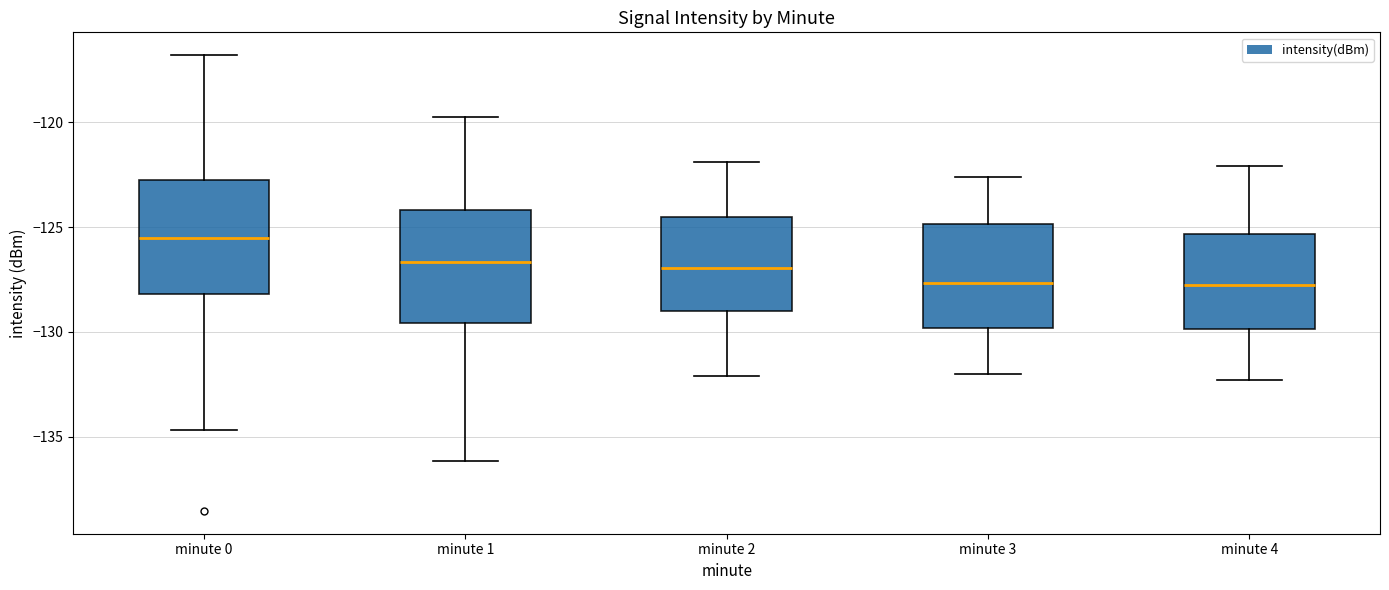

Which box's median line is the highest?

minute 0